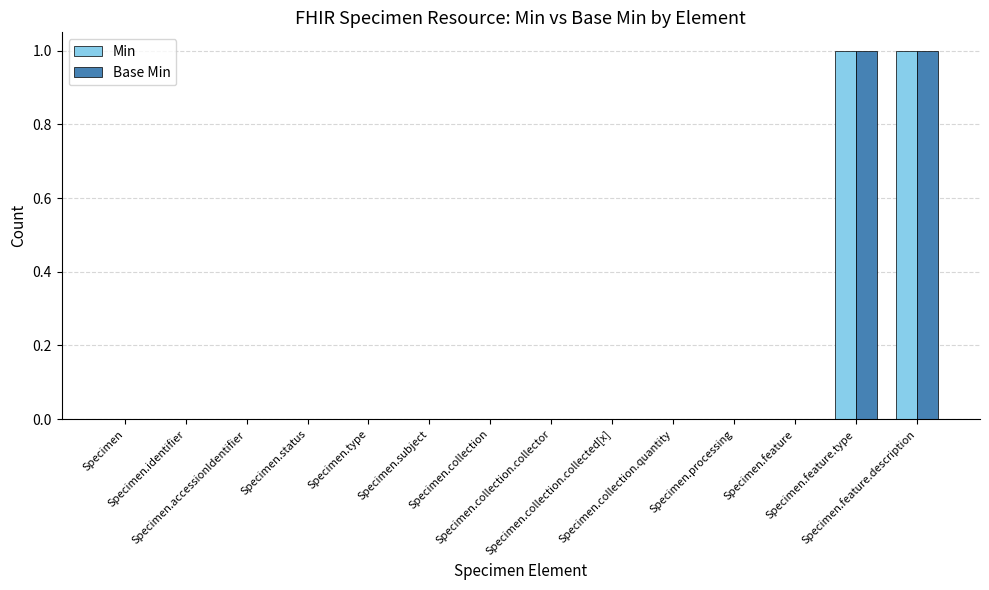

How many Min values are between 0 and 1?

14